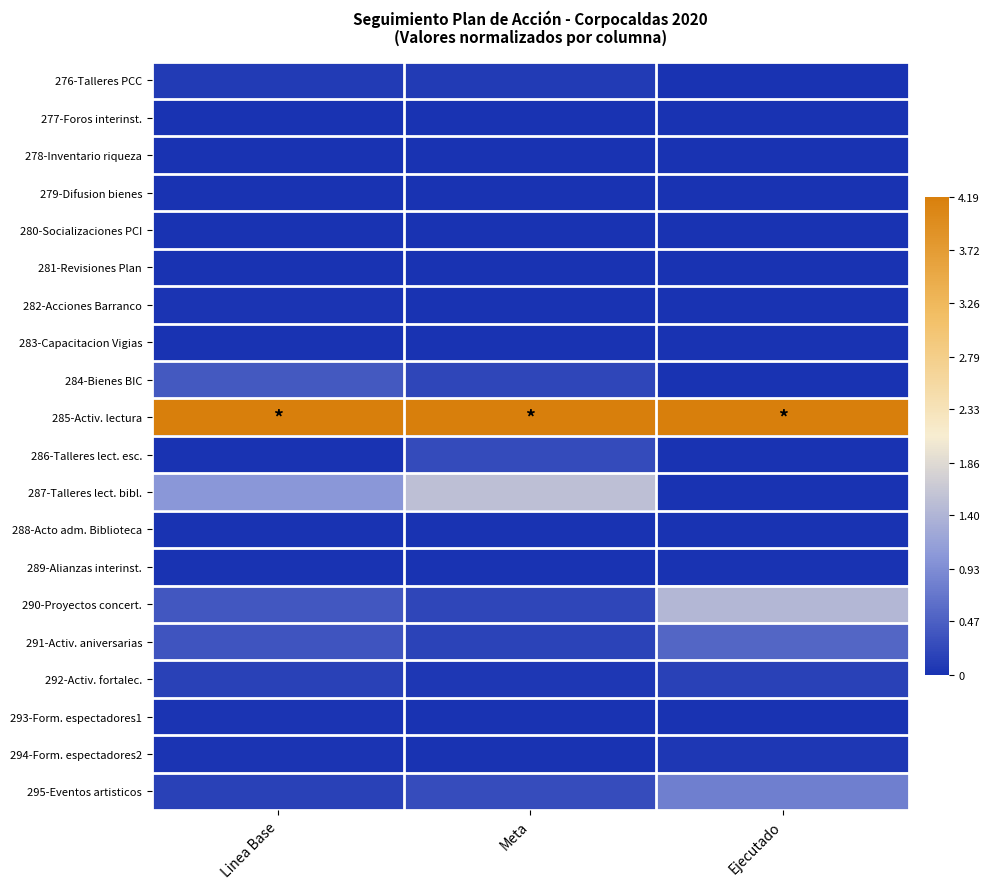

How many series are shown in this chart?

20